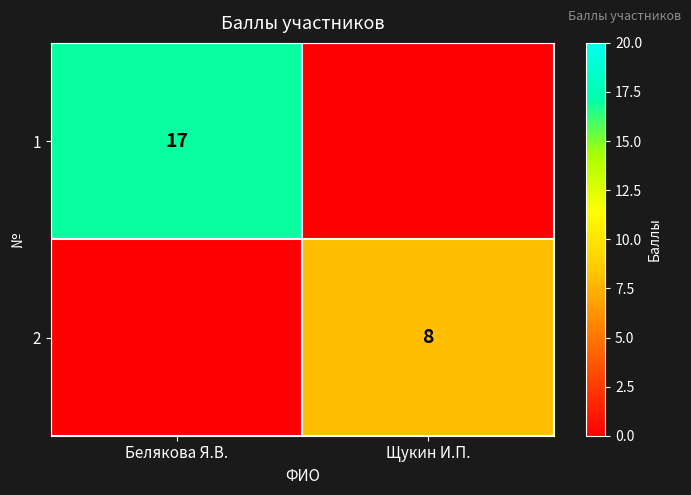

The 2 series shows 8 at Щукин И.П.. True or false?

True